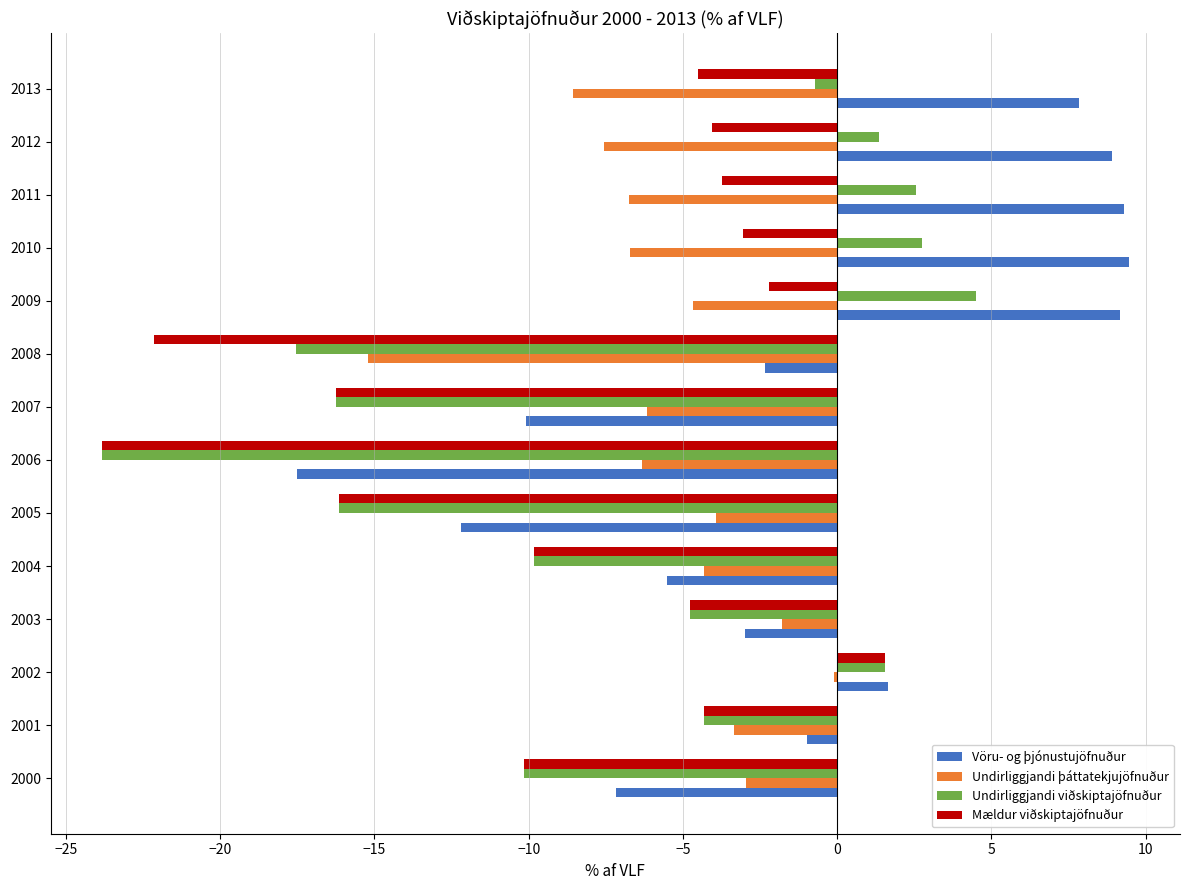

What is the sum of all Mældur viðskiptajöfnuður values?

-123.4